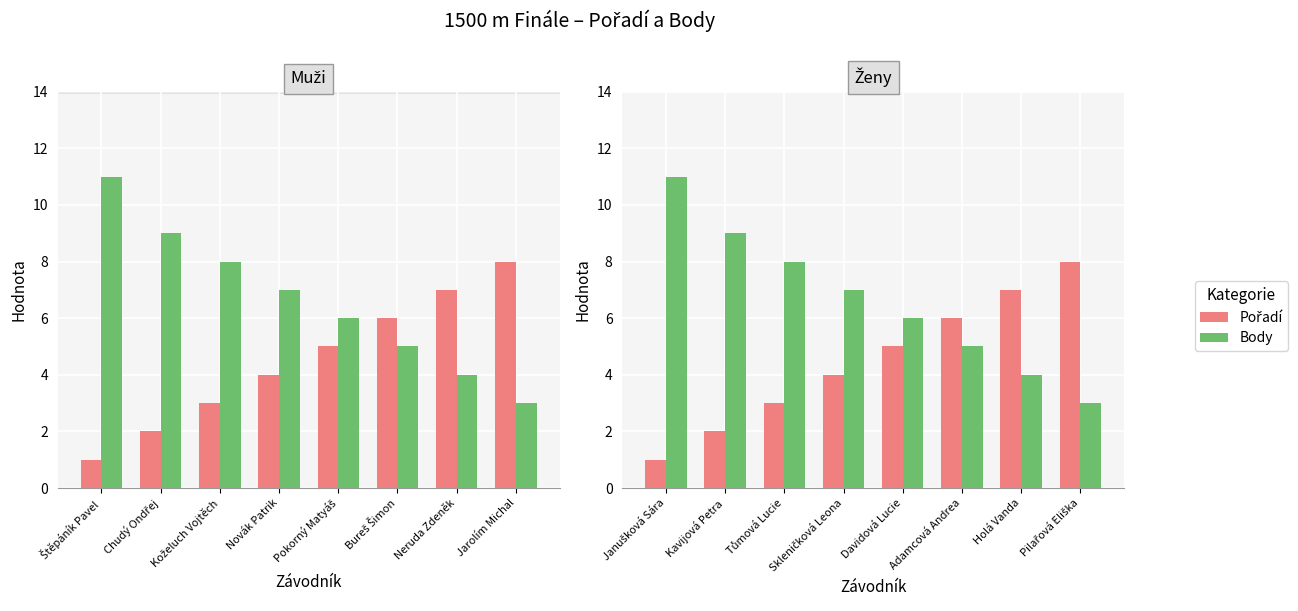

What is the lowest value of the Body series?

3